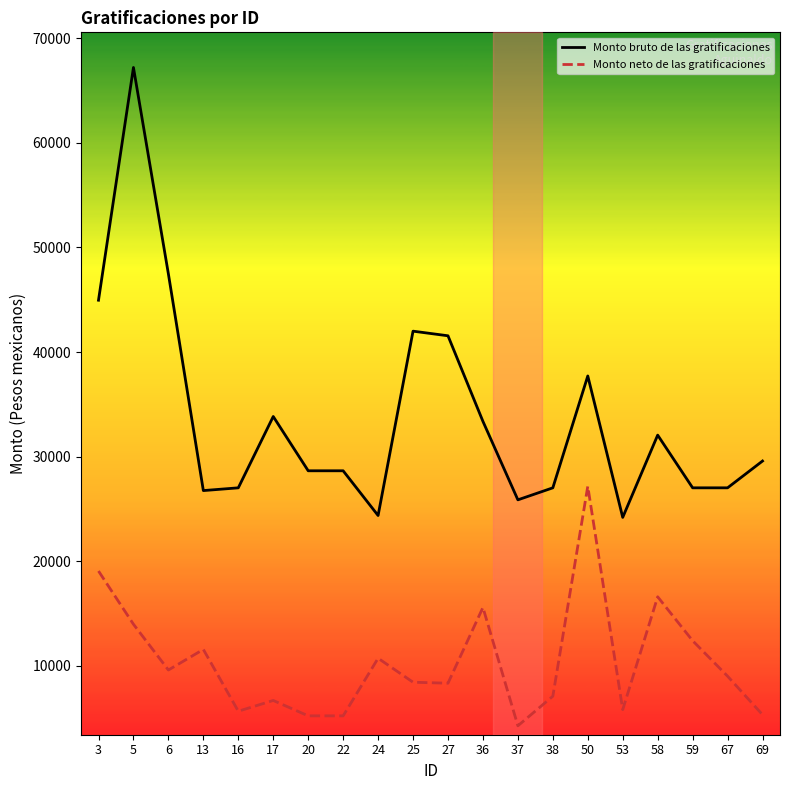

How many distinct data groups are displayed?

2